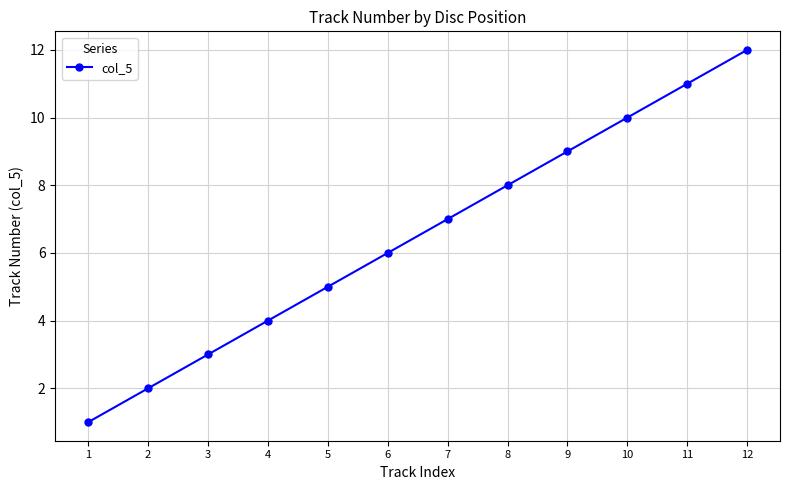

What is the difference between the maximum and second lowest values?

10